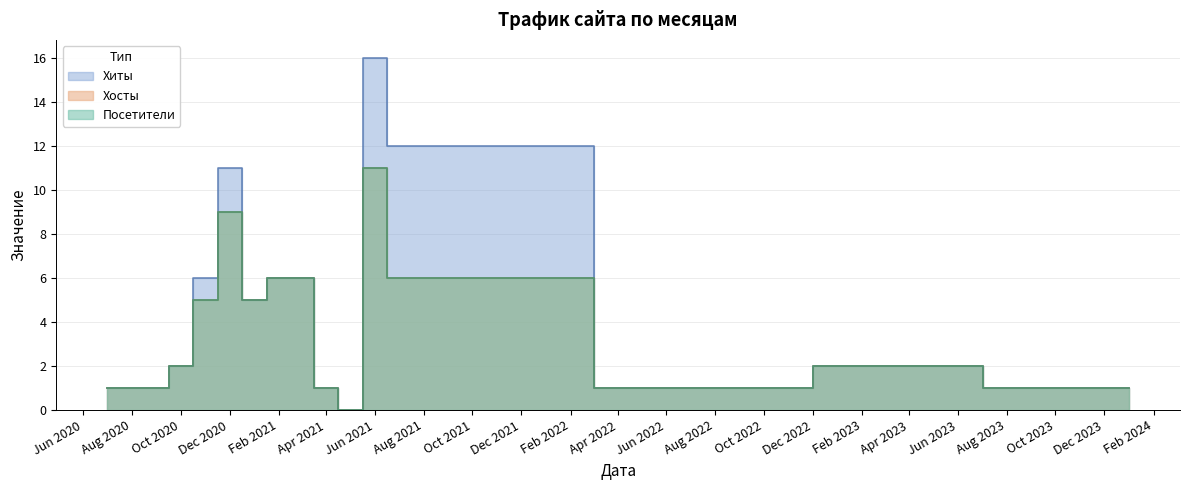

What position from the left is Dec 2020?

6